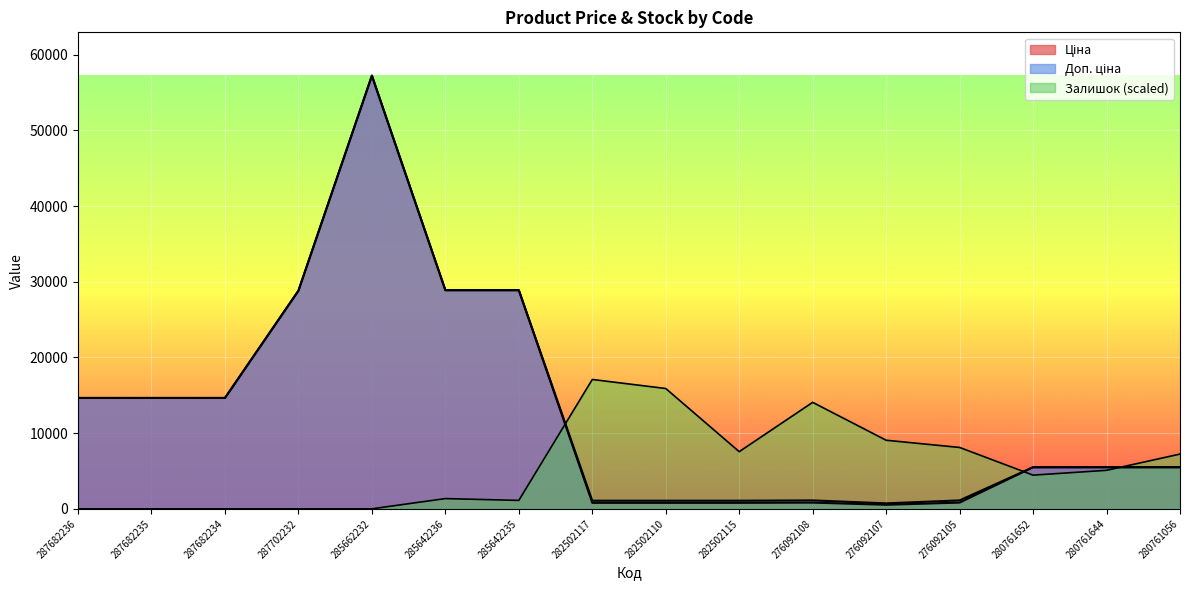

Which series has the largest total across all categories?

Доп. ціна